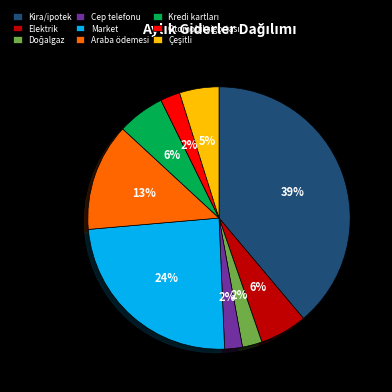

What percentage is the Kira/ipotek slice, to the nearest percent?

39%